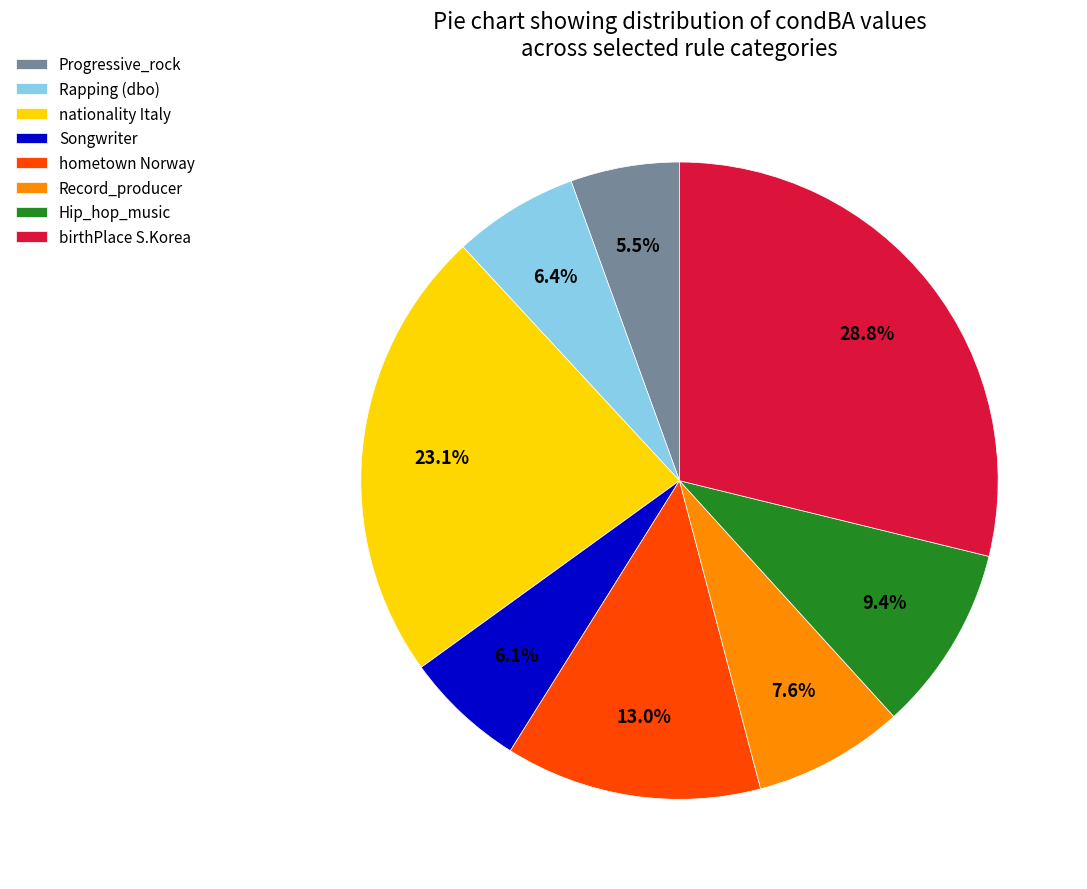

Between birthPlace S.Korea and hometown Norway, which is larger?

birthPlace S.Korea